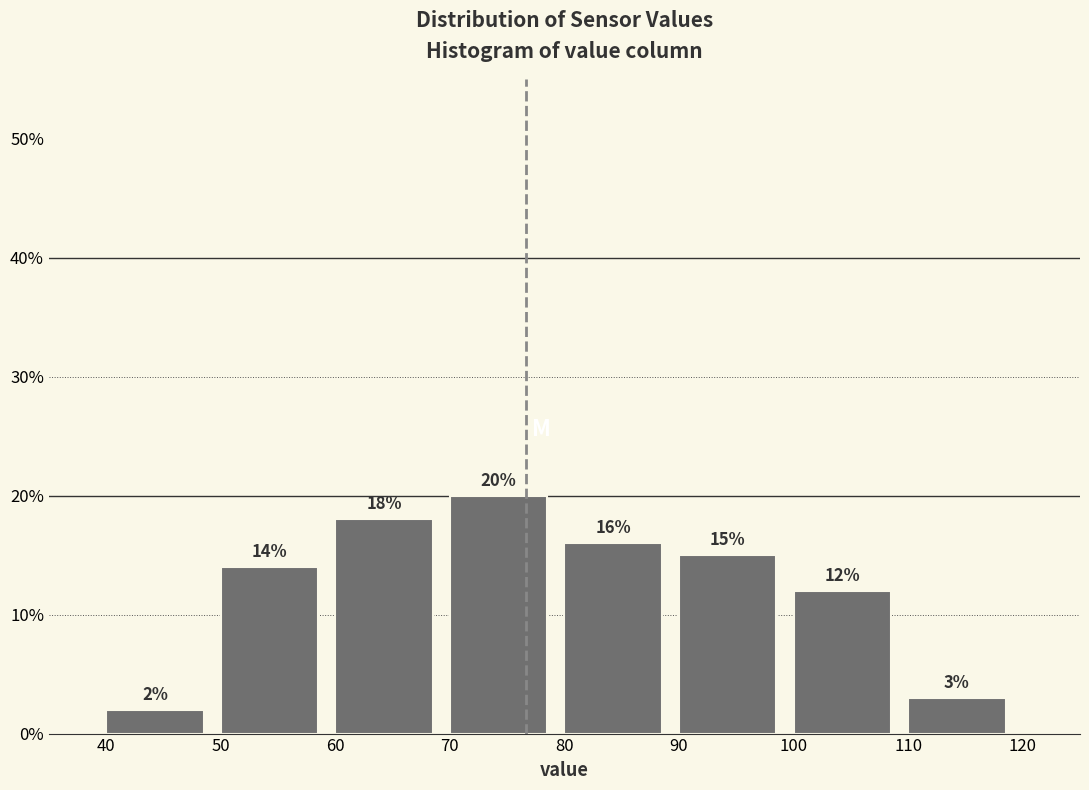

Which range on the x-axis has the tallest bar?

70 to 80